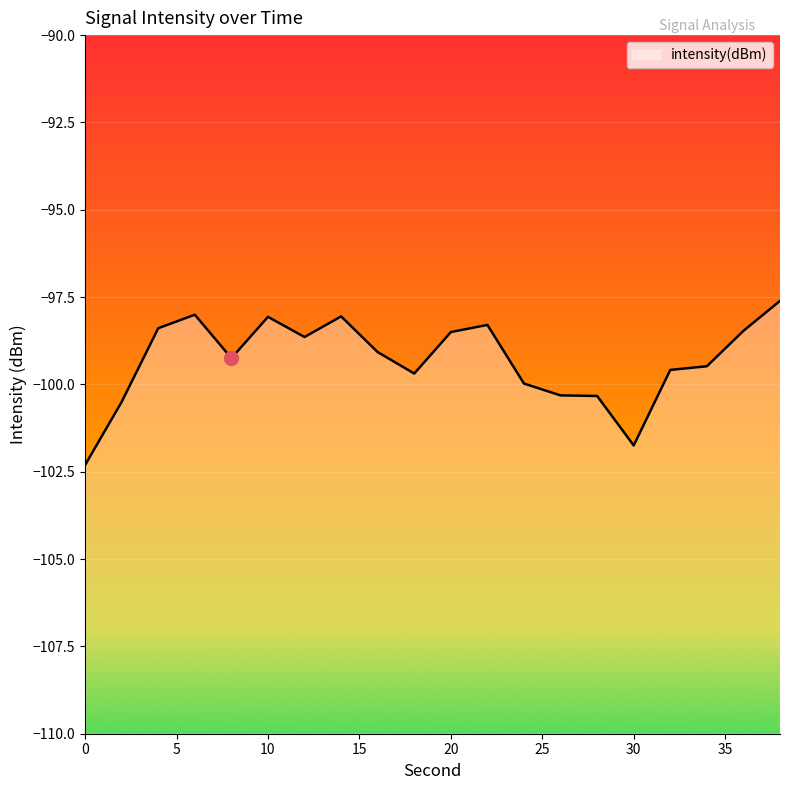

Is it true that the value at 0 is -150.2?

False